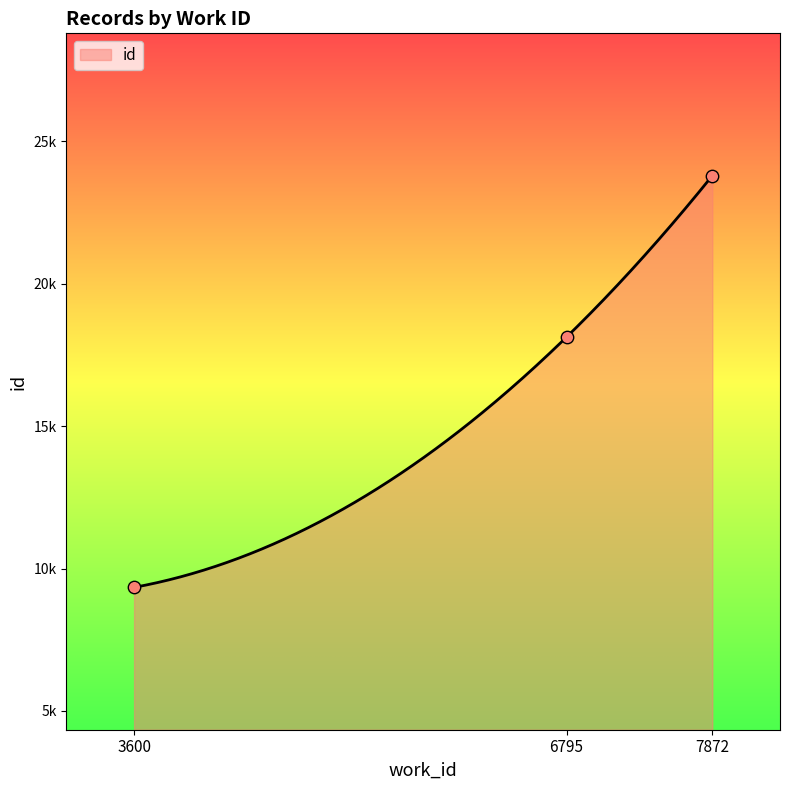

Which has a higher value, 6795 or 6795?

6795